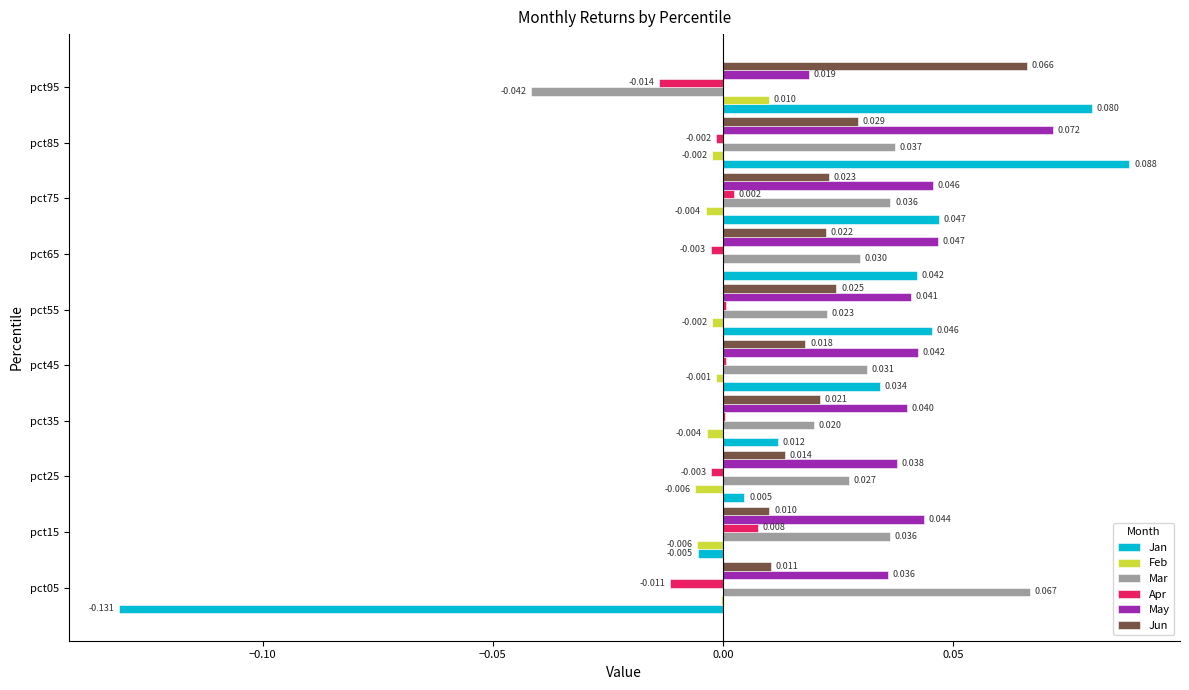

Is the value of Apr at pct95 greater than the value of Feb at pct15?

No